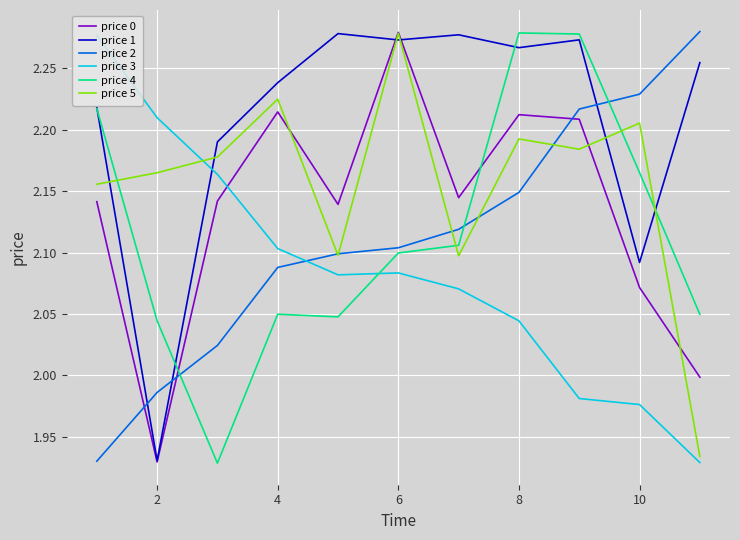

How many times do price 3 and price 0 cross each other?

1